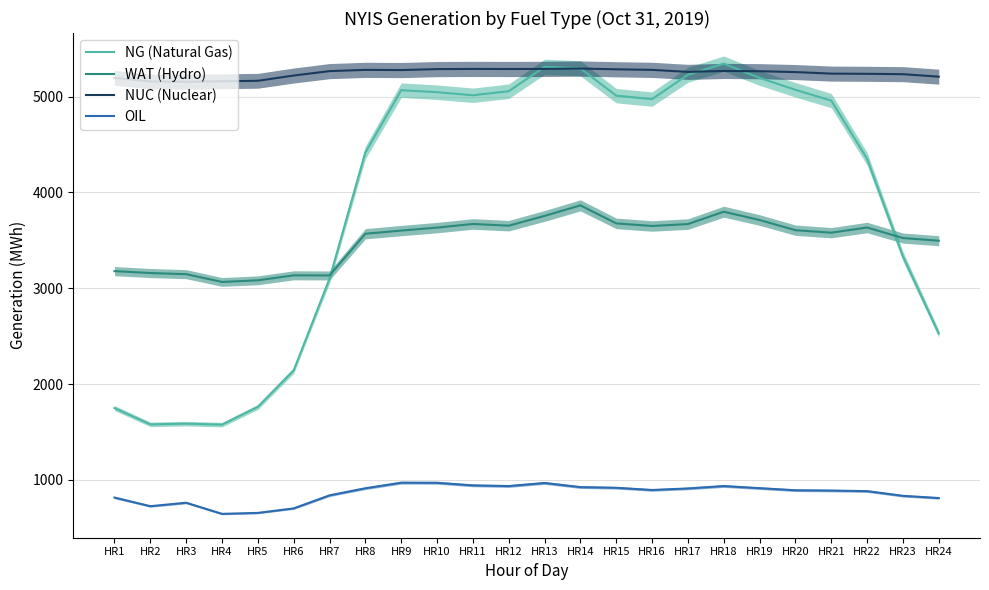

The value of NG (Natural Gas) at HR15 is 8298. True or false?

False